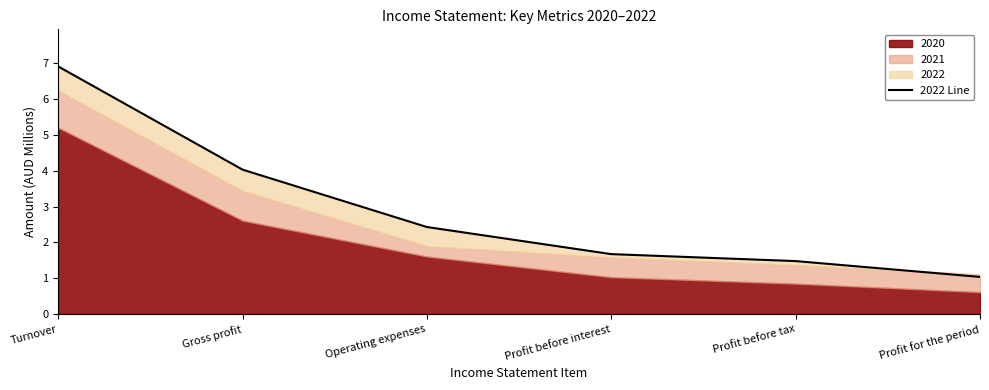

The value at Gross profit is 4.0. True or false?

True